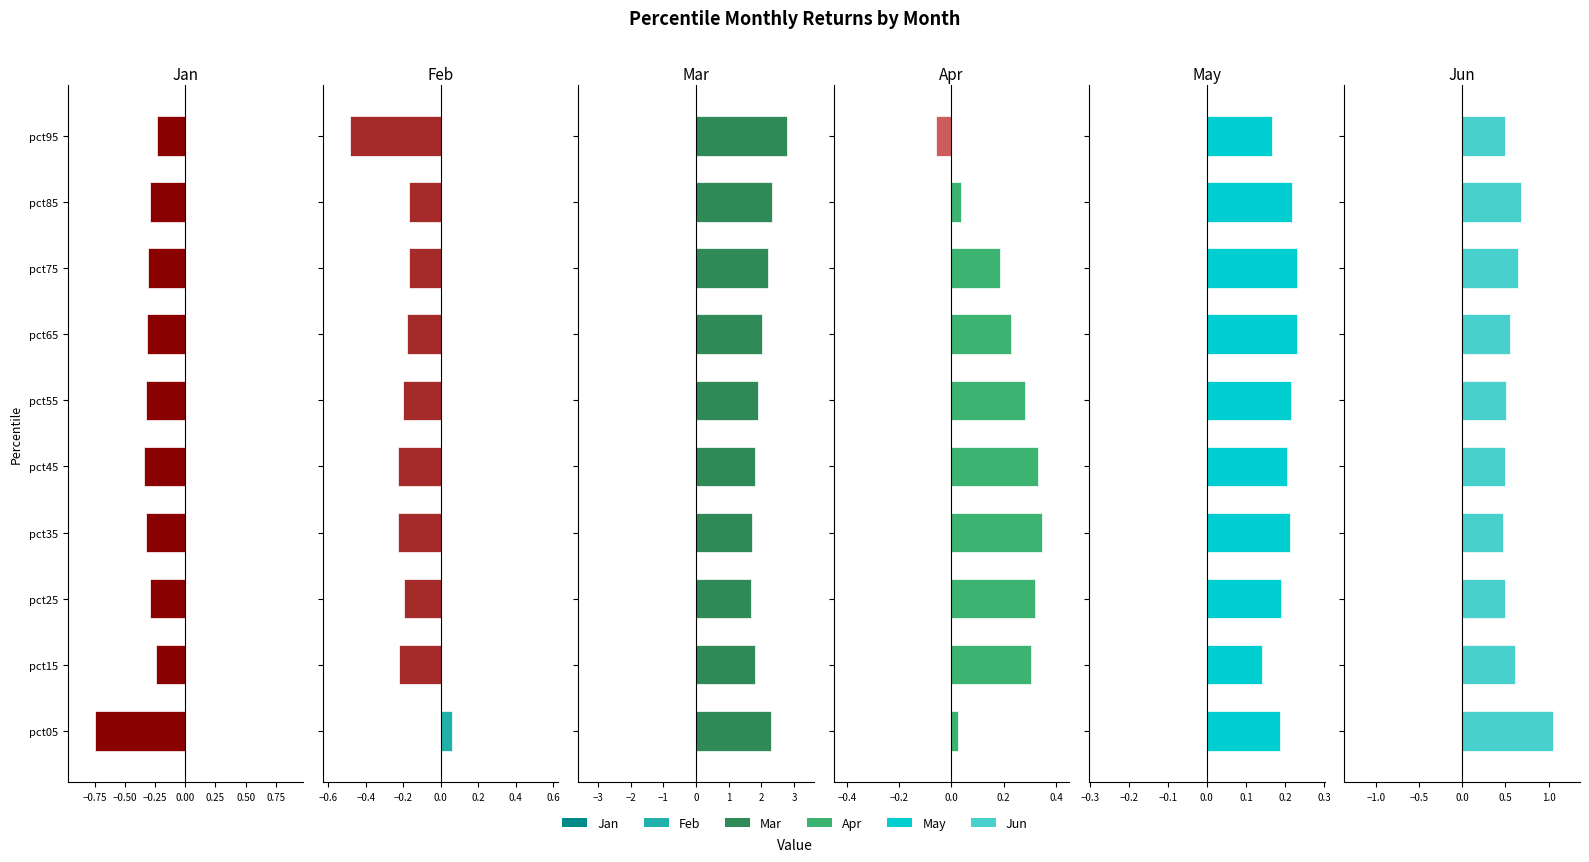

What is the sum of the Mar values at pct85 and pct75?

4.5